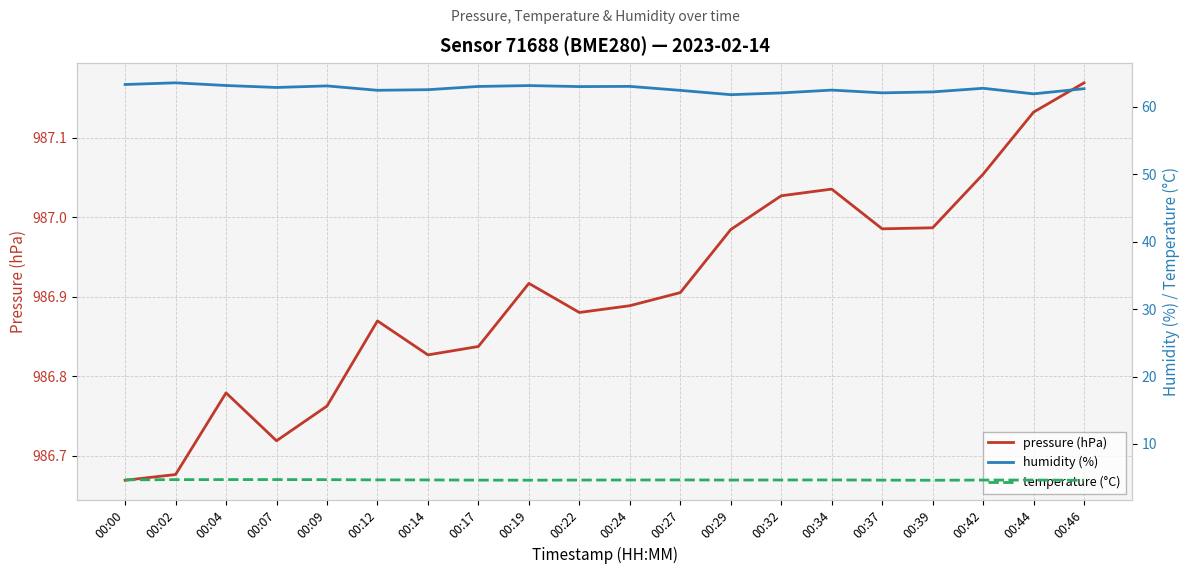

Is it true that temperature (°C) equals 3.0 at 00:24?

False